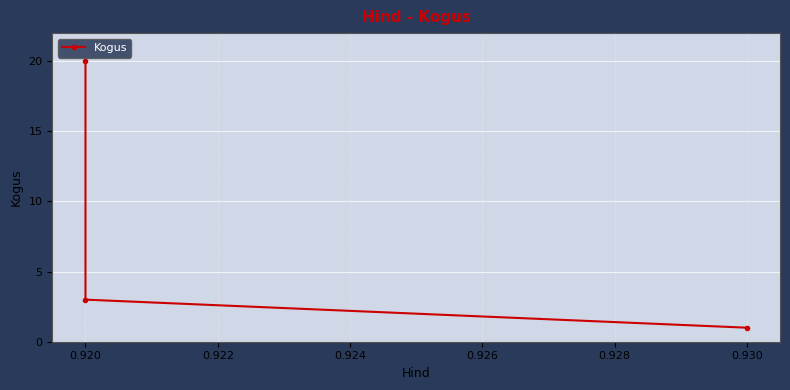

What is the difference between the second highest and minimum values?

2